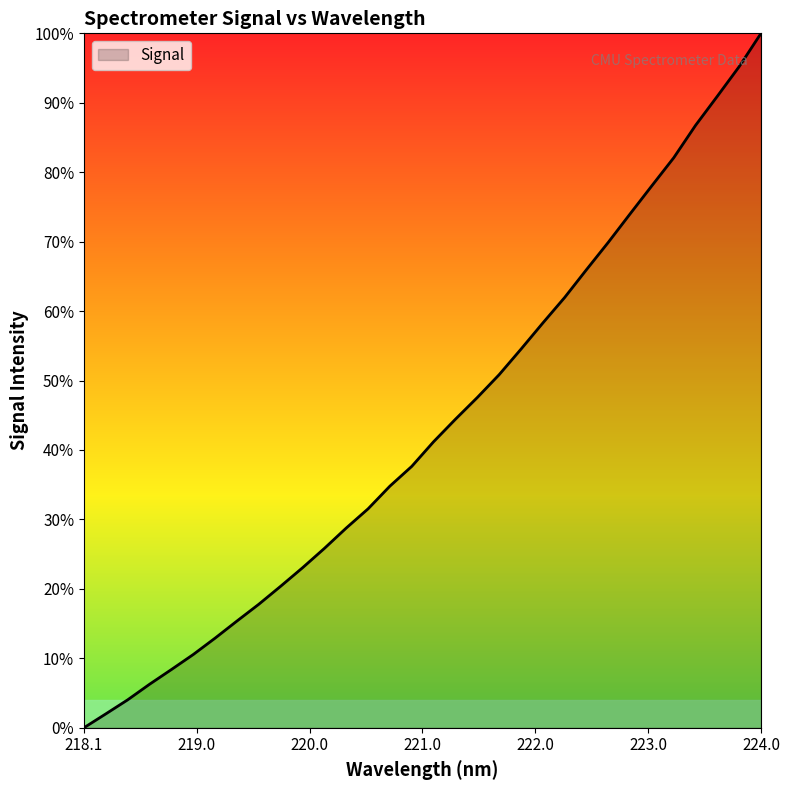

Does the chart display data point markers on the line(s)?

No